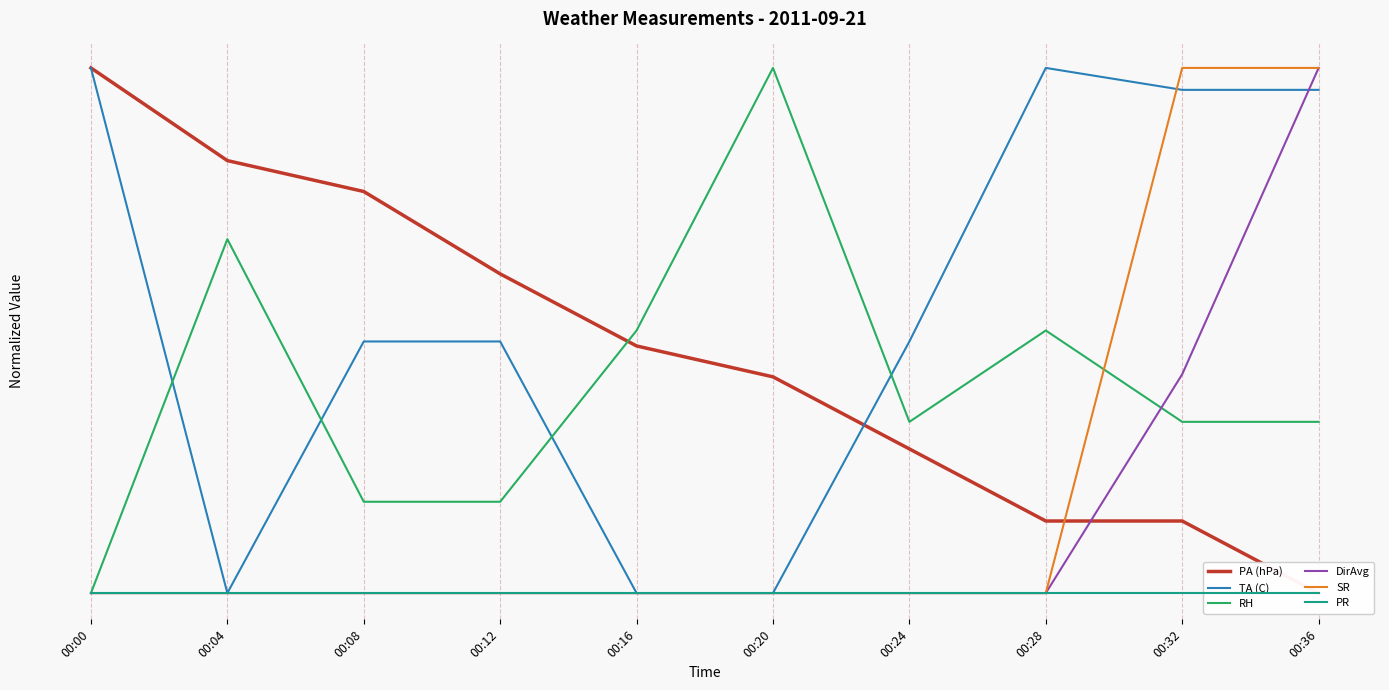

What is the maximum value for SR?

1.0